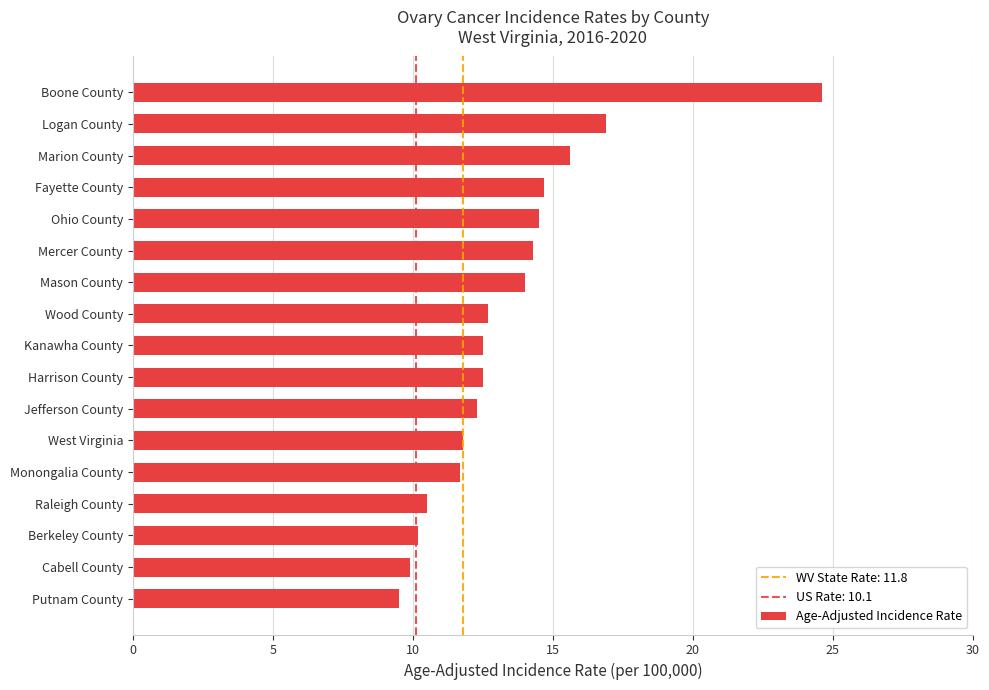

What is the difference between the maximum and minimum values?

15.1